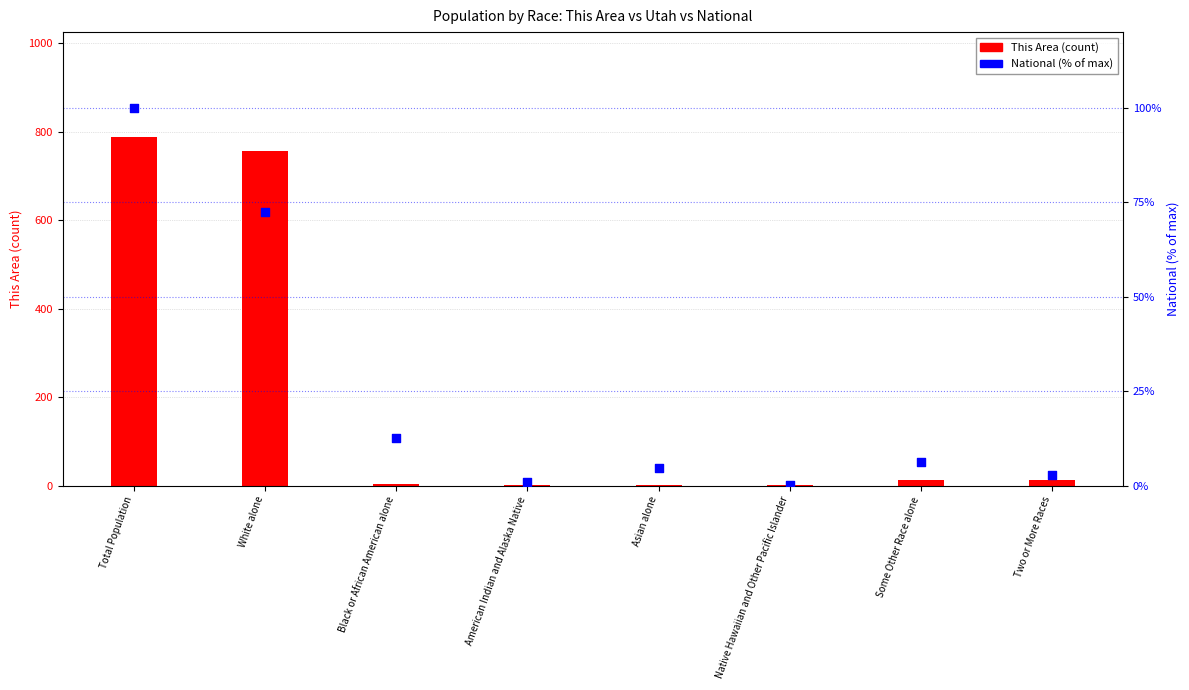

Which series has the largest total across all categories?

This Area